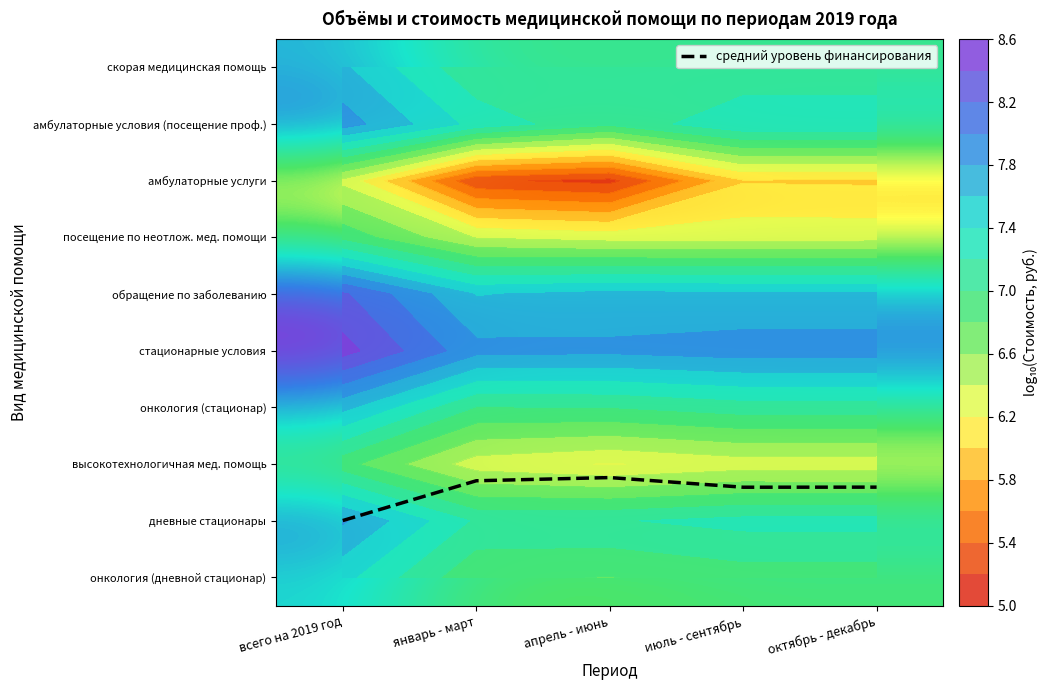

Rank the categories by обращение по заболеванию value from lowest to highest.

январь - март, июль - сентябрь, октябрь - декабрь, апрель - июнь, всего на 2019 год